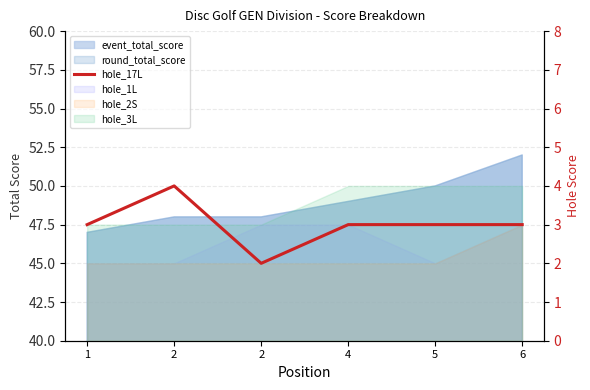

List the labels in order of value, smallest first.

2, 1, 4, 5, 6, 2